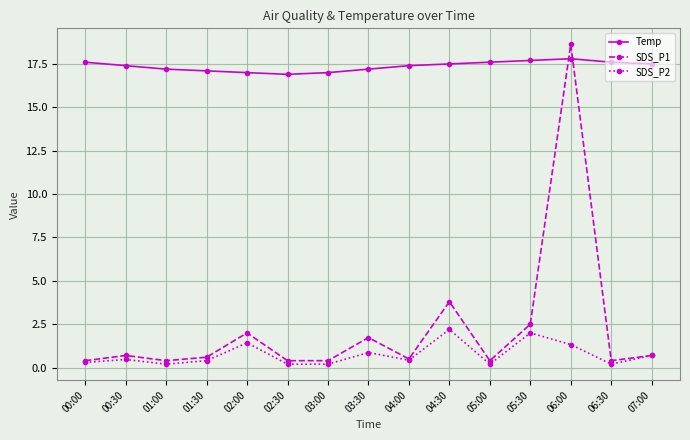

Between 00:00 and 03:00, which series saw the biggest shift?

Temp